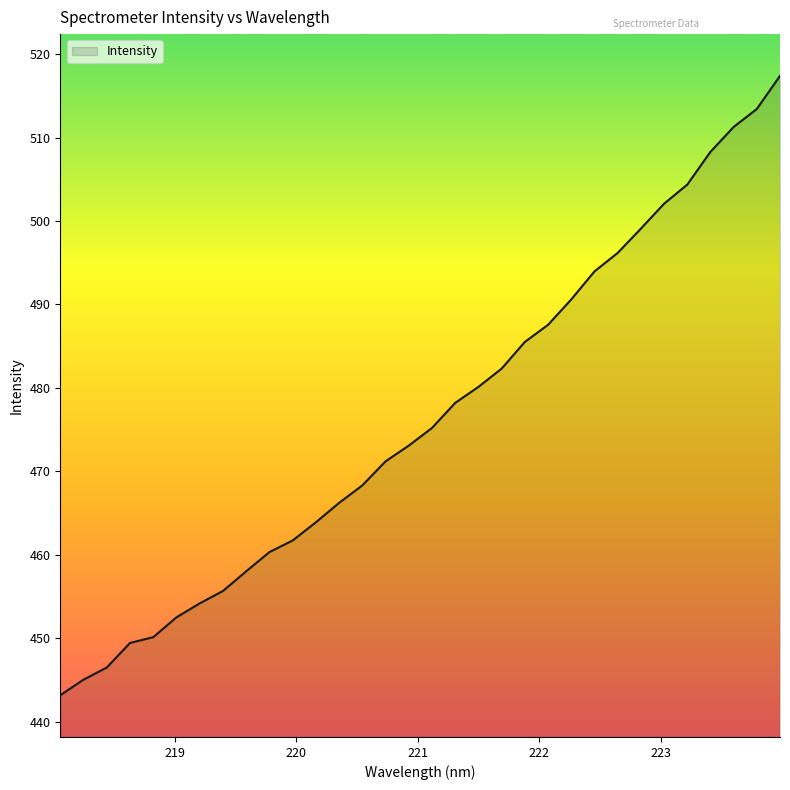

What is the minimum value shown in the chart?

443.2